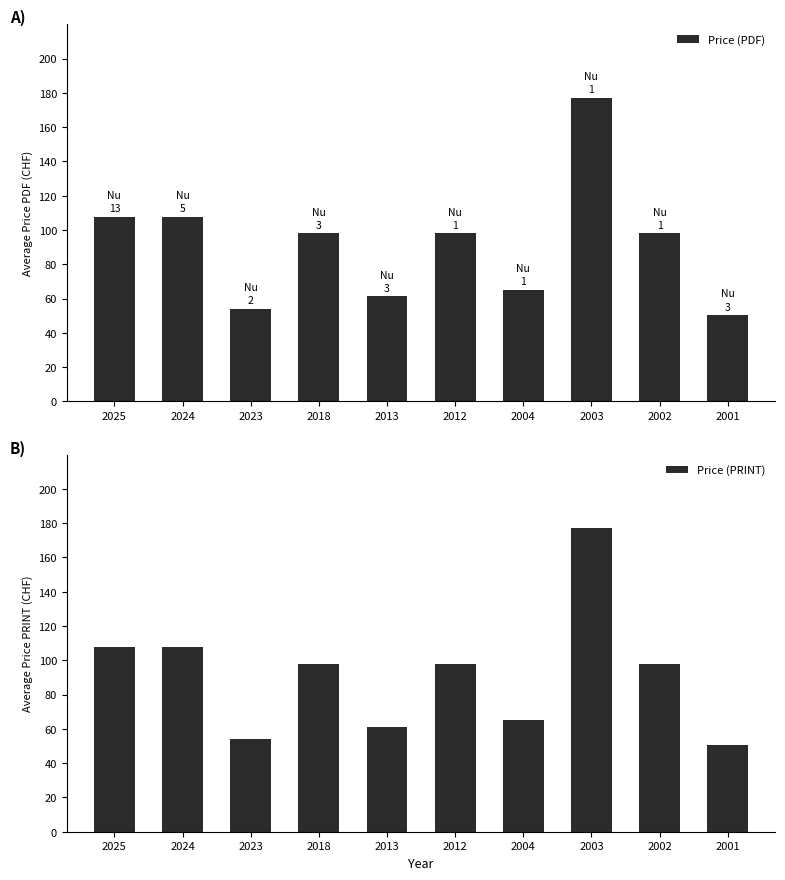

Does the chart contain any negative values?

No